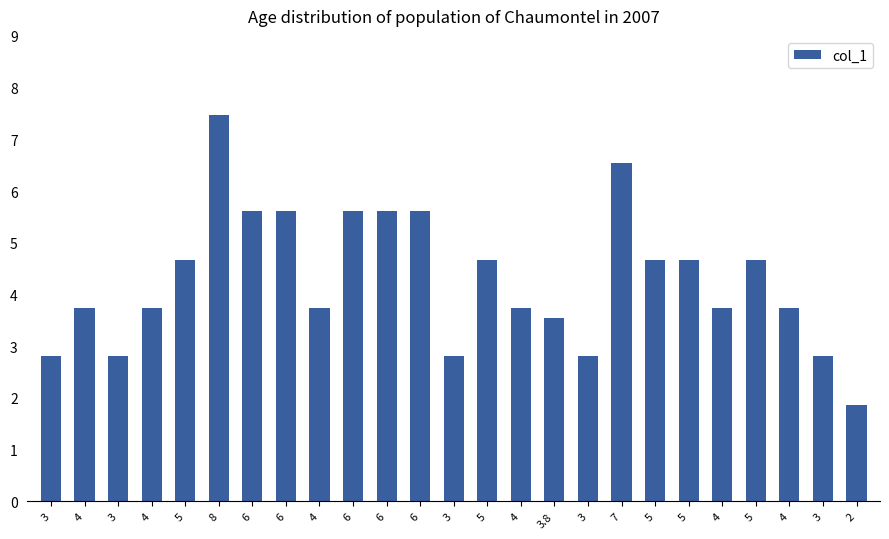

The chart shows a value of 3.1 at 6. True or false?

False